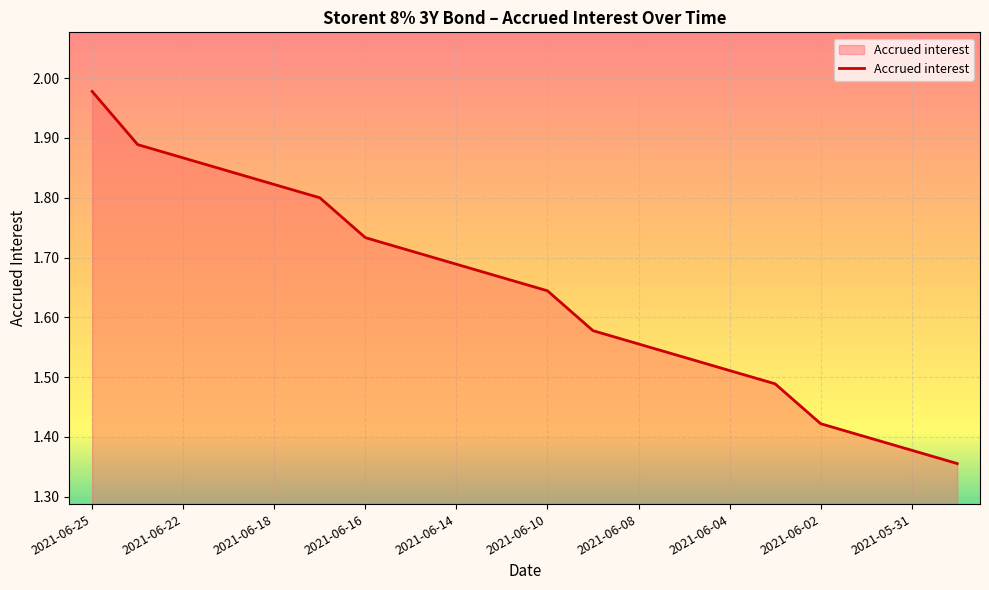

What is the difference between the maximum and minimum values?

0.6